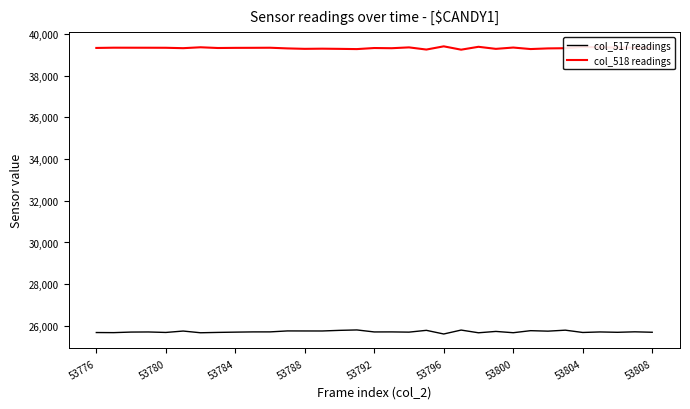

True or false: col_518 readings and col_517 readings intersect in this chart.

False